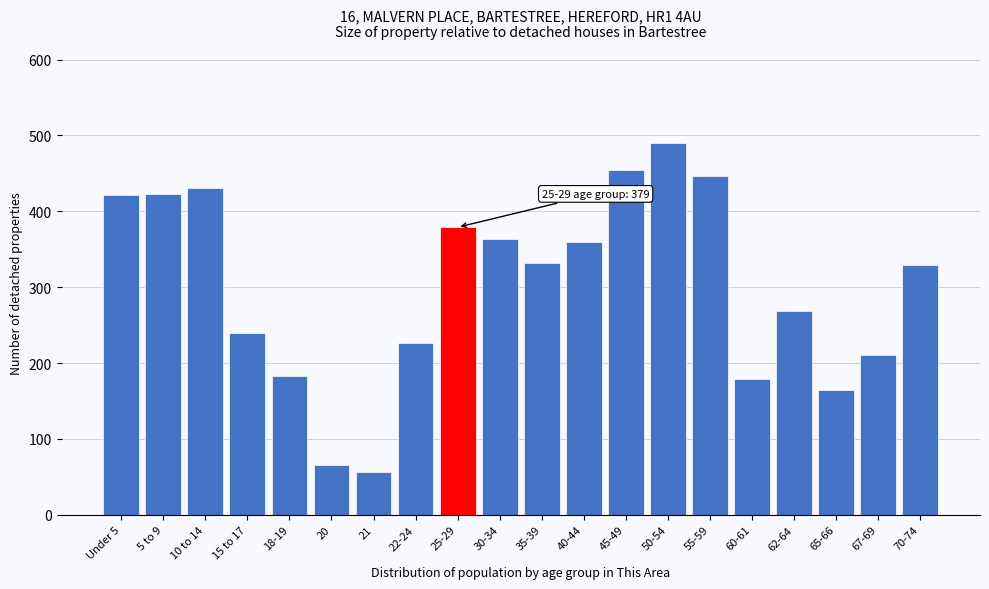

Is it true that the value at 55-59 is 200?

False